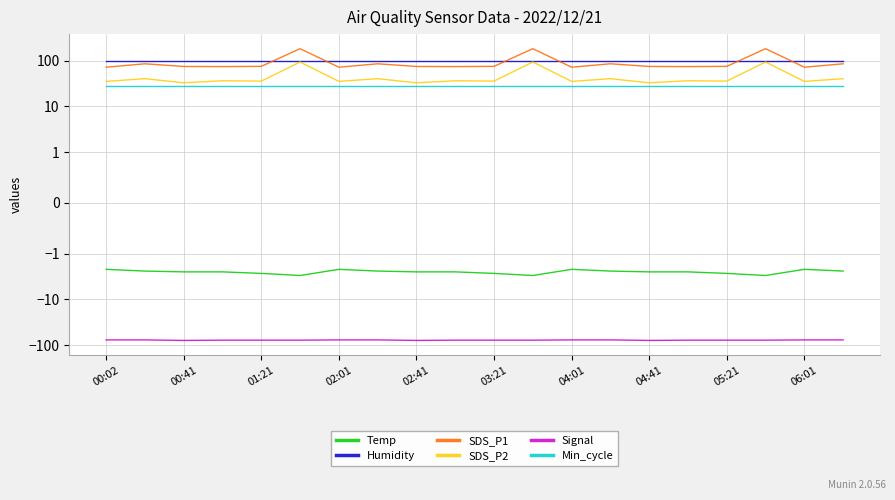

True or false: Humidity and Signal cross at least once.

False